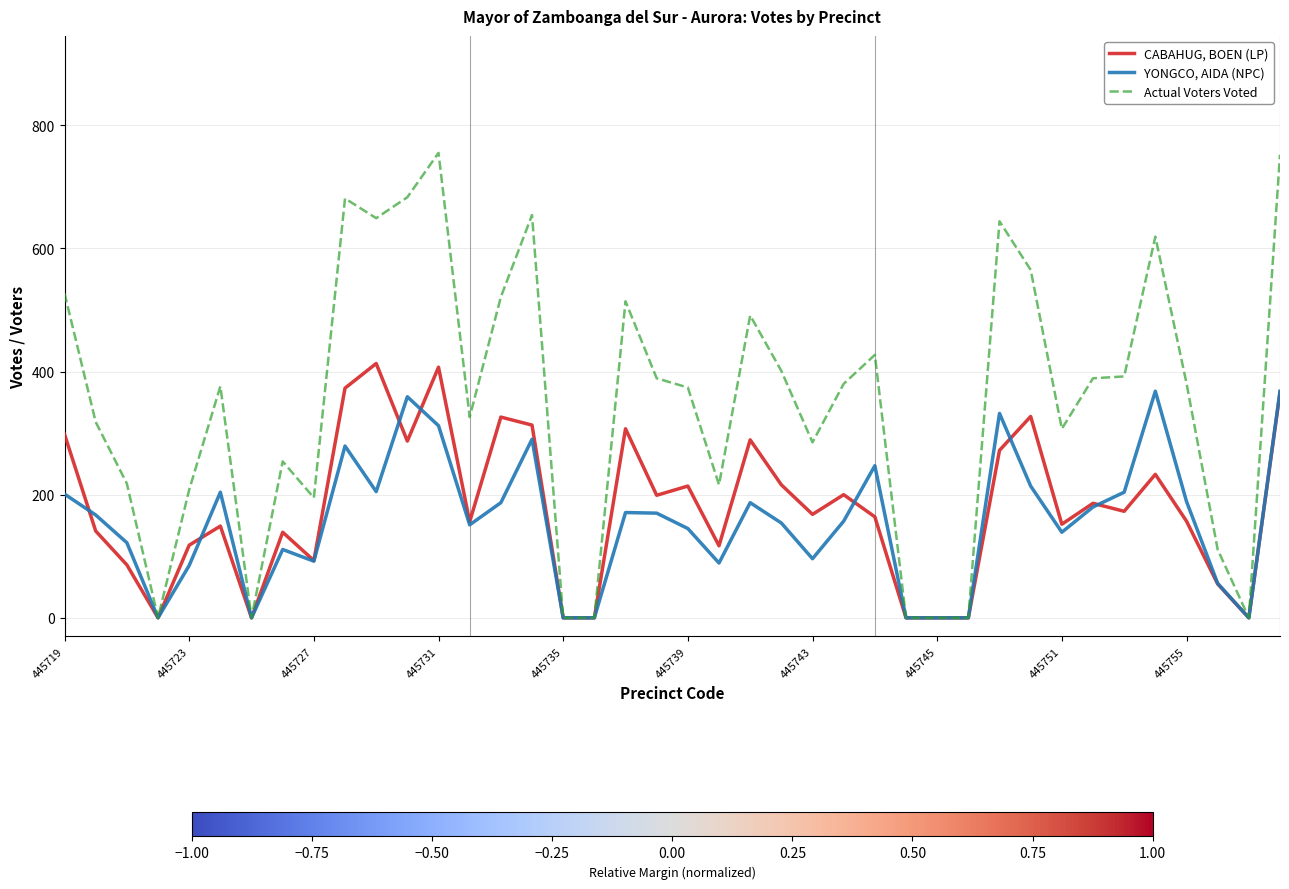

Which series has the widest spread of values?

Actual Voters Voted